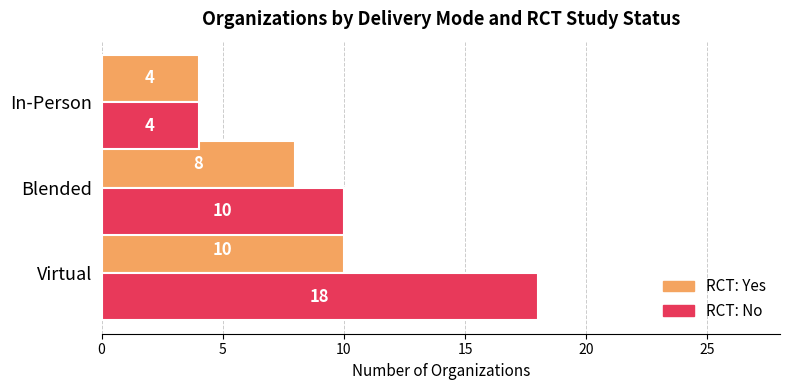

Count the RCT: No values in the range 4 to 18.

3